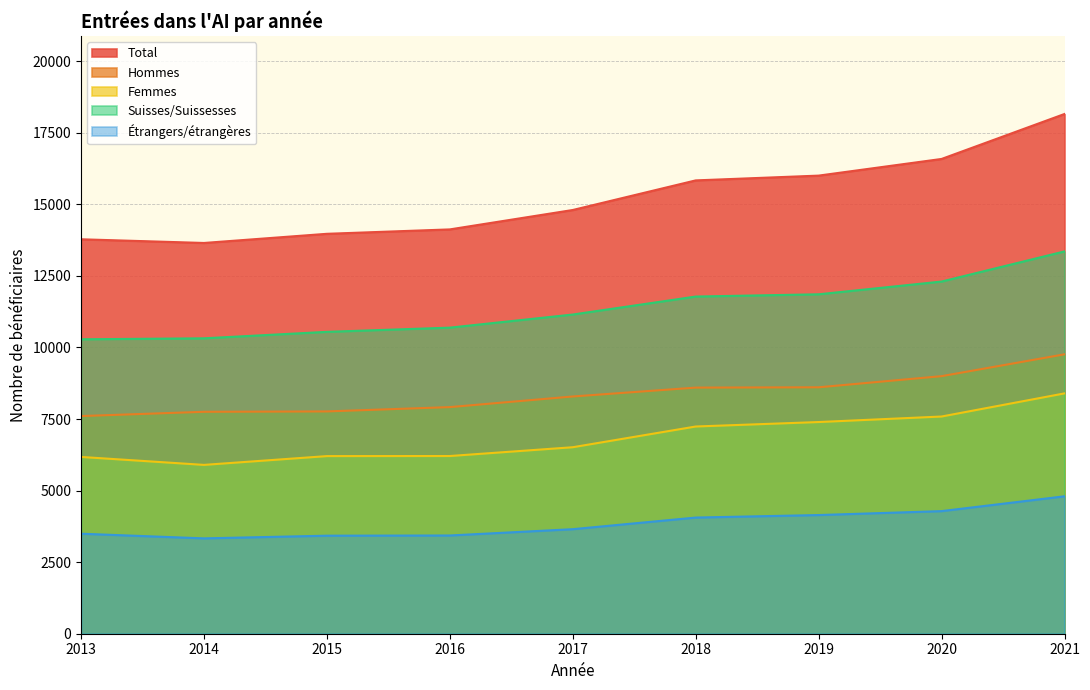

Is it true that Étrangers/étrangères equals 5339 at 2015?

False